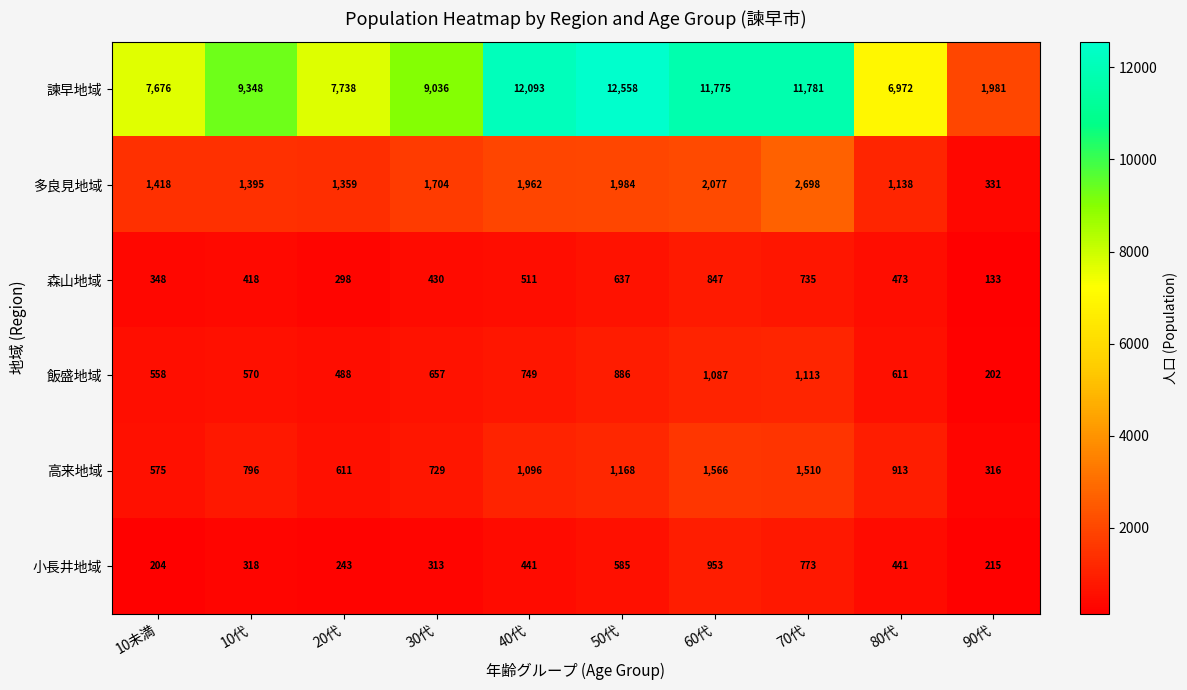

Read the 諫早地域 value at 70代, to the nearest 50.

11800